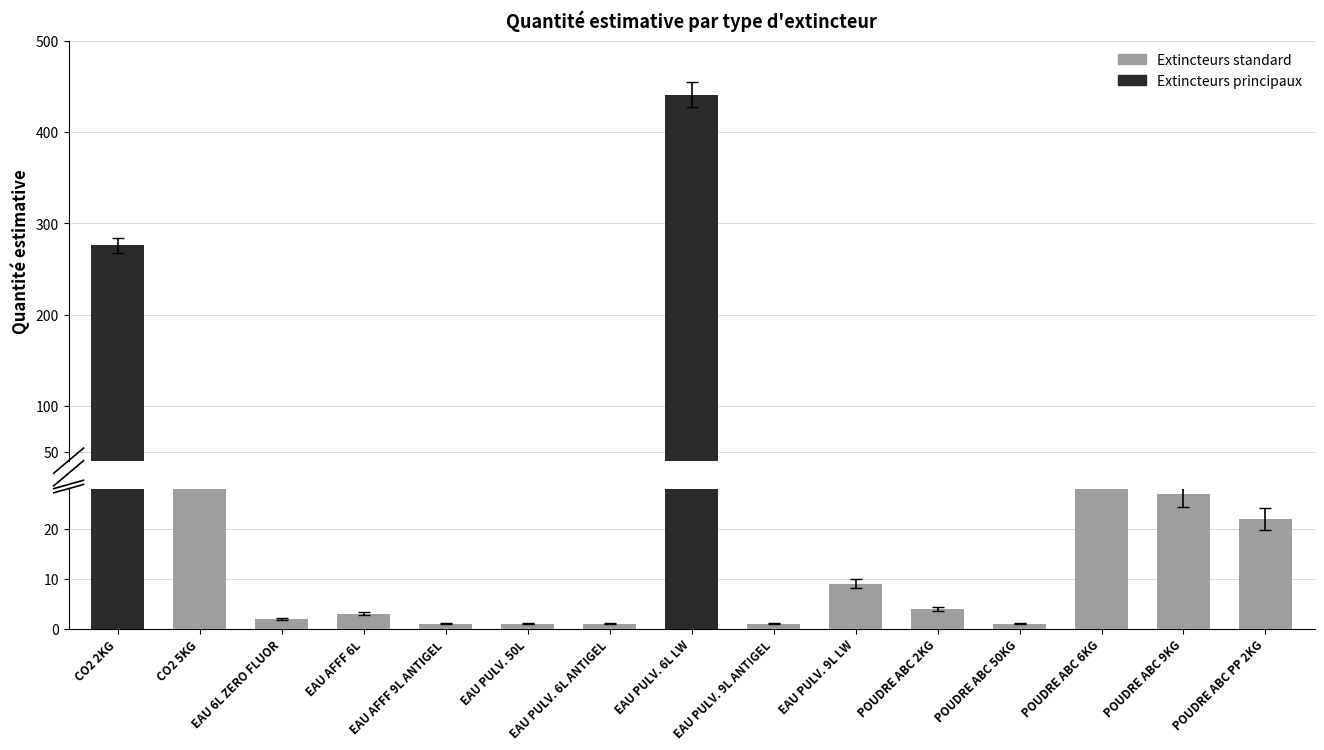

What is the label of the 14th bar from the left?

POUDRE ABC 9KG